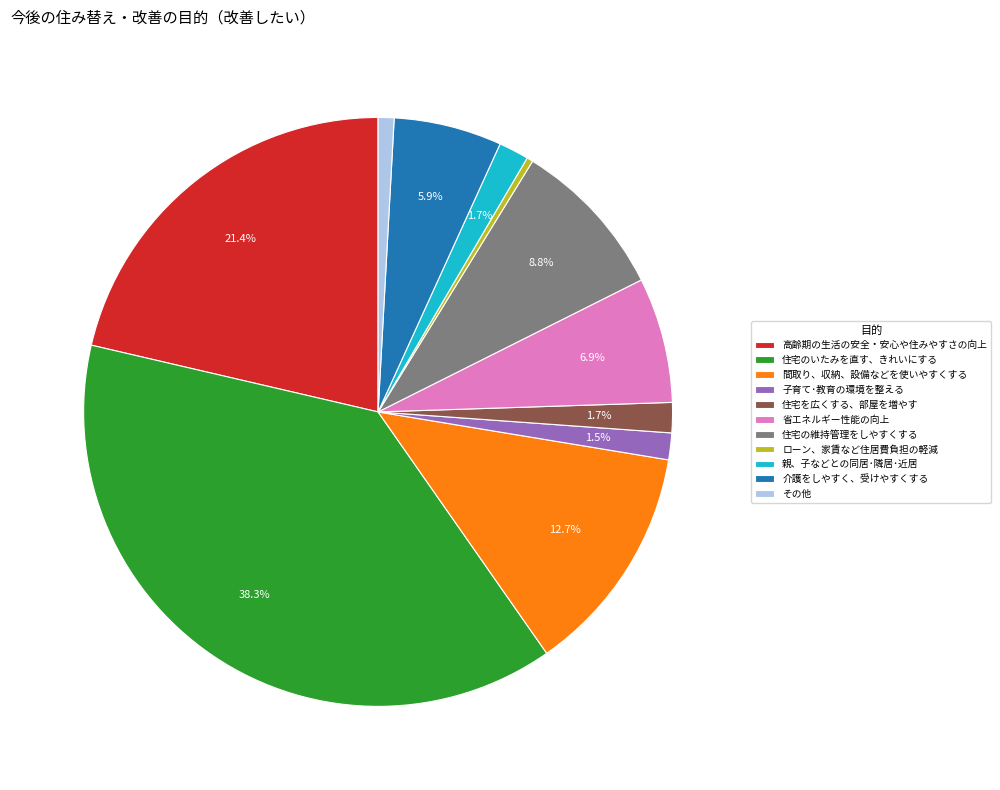

Combined, do ローン、家賃など住居費負担の軽減 and 子育て･教育の環境を整える account for over 50%?

No